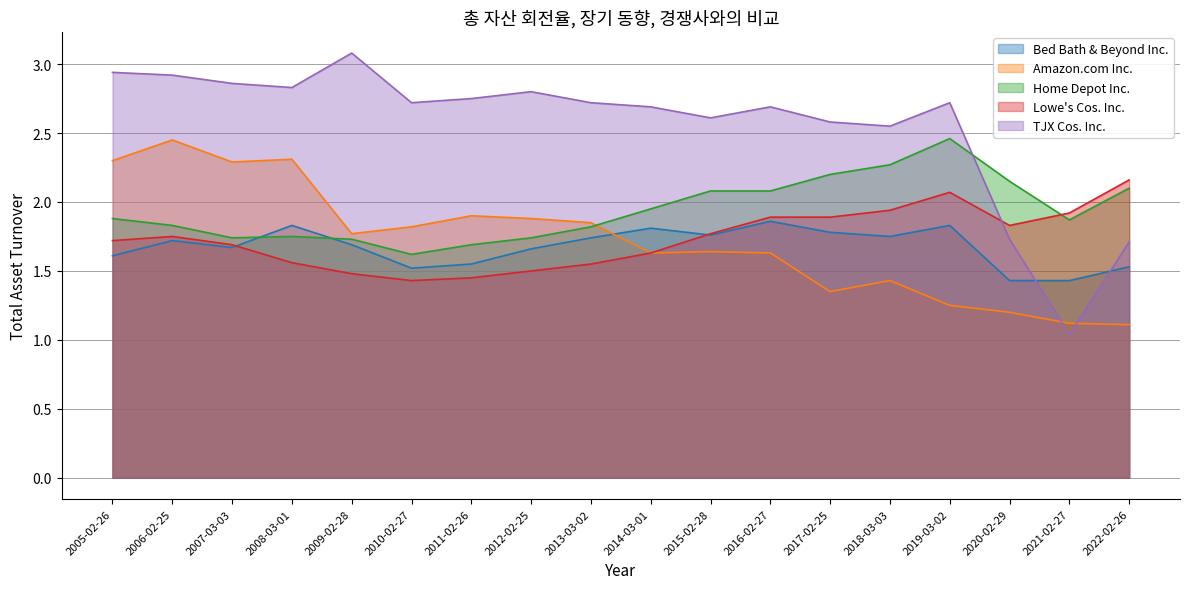

What is the difference between the second highest and second lowest values in the Amazon.com Inc. series?

1.2